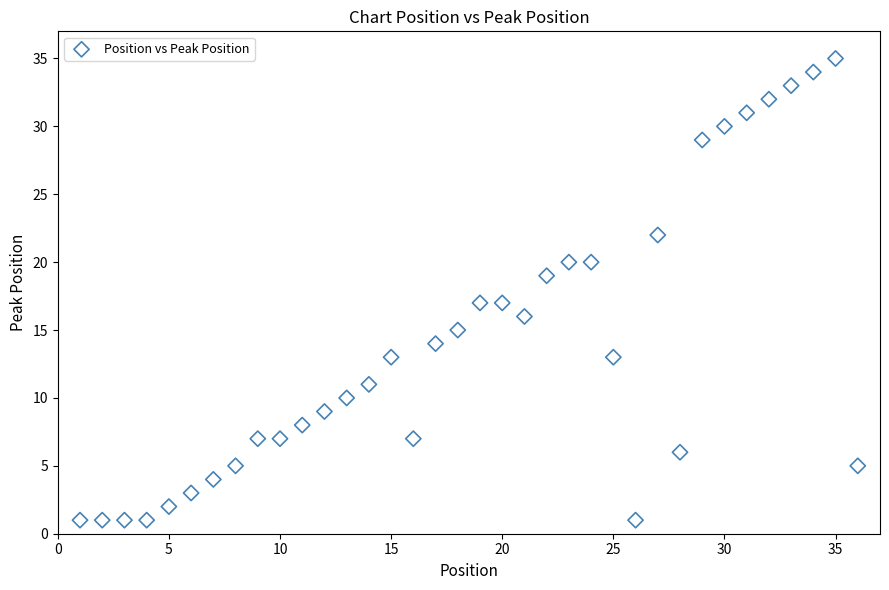

What is the range of X values (max minus min)?

35